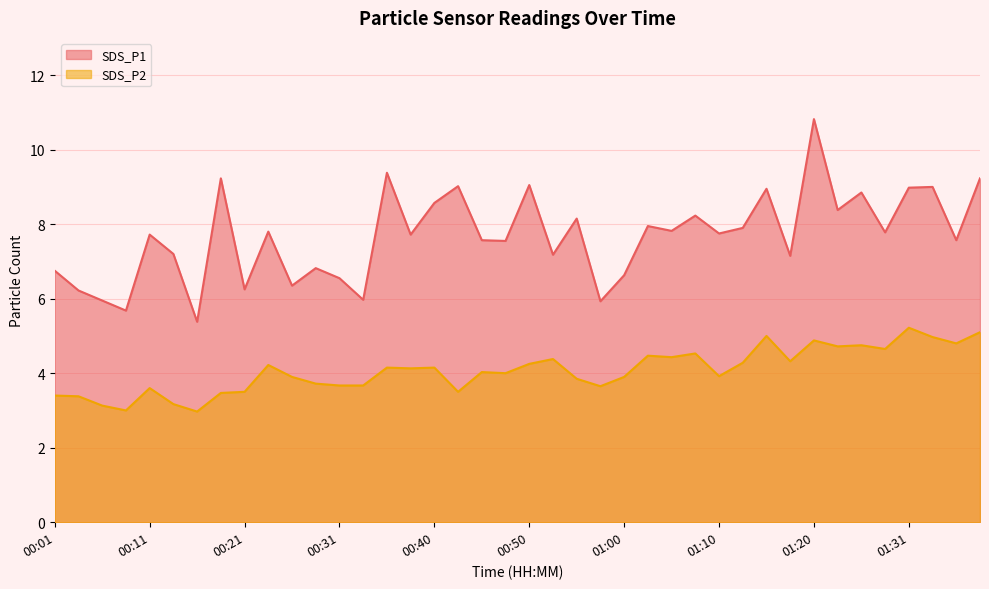

True or false: SDS_P1 has more than 1 points higher than both neighbors.

True